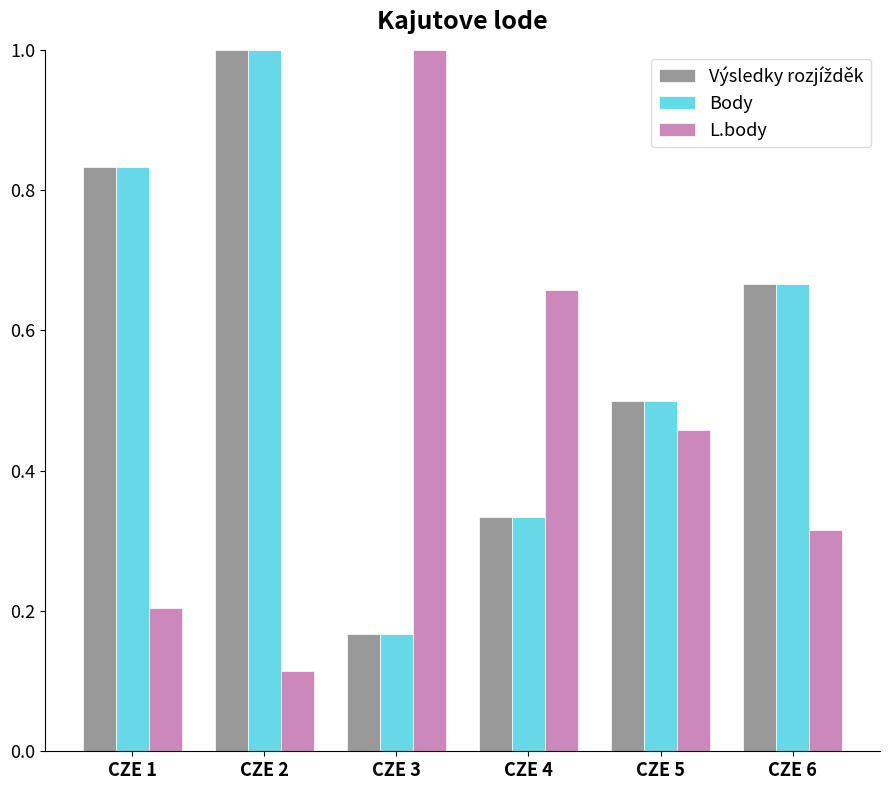

What is the greatest value displayed?

1.0